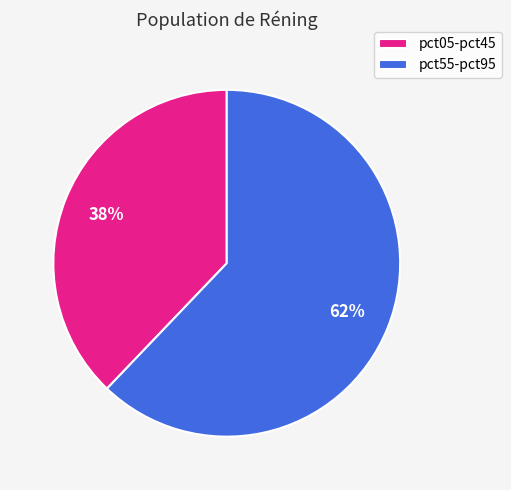

Is it true that pct55-pct95 is 75% of the pie?

False